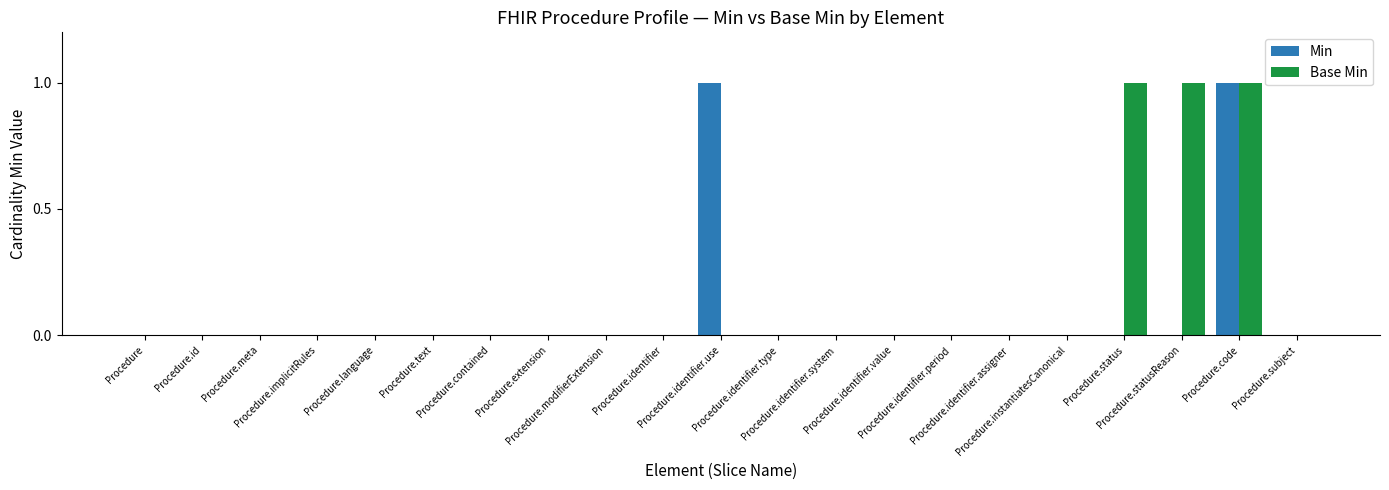

What are all the series names shown in the legend?

Min, Base Min